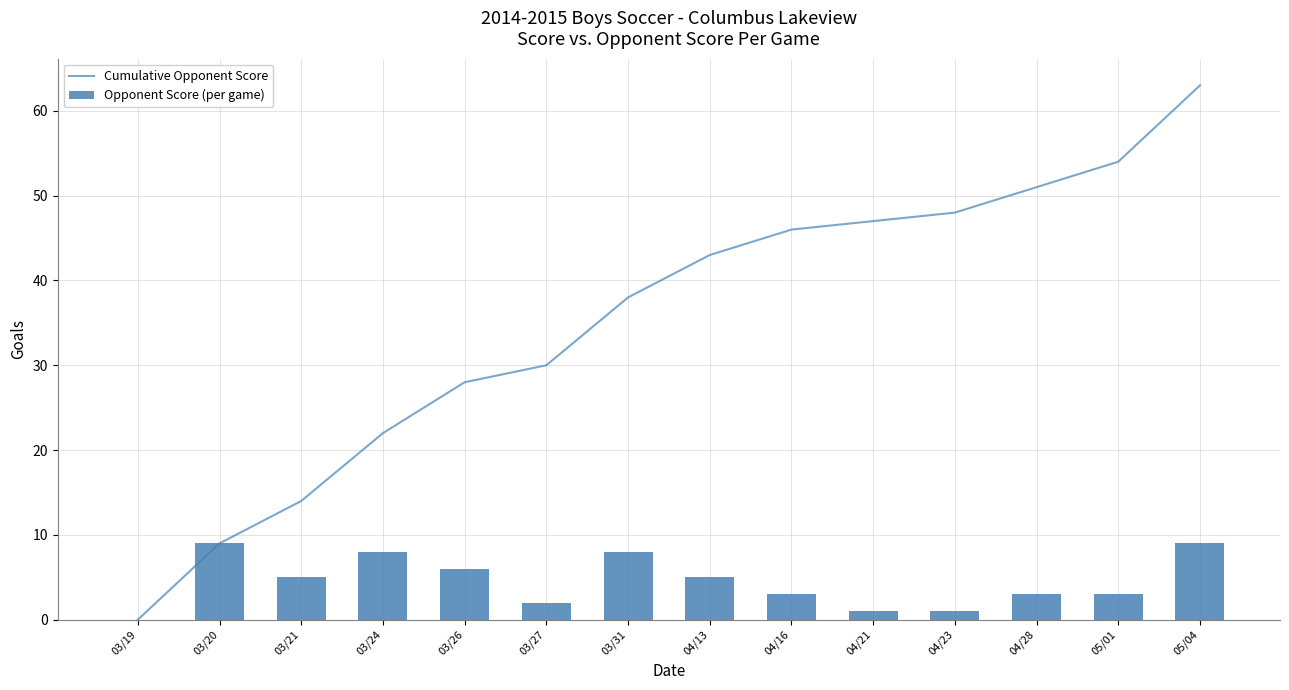

At which label does Opponent Score (per game) first exceed 5?

03/20